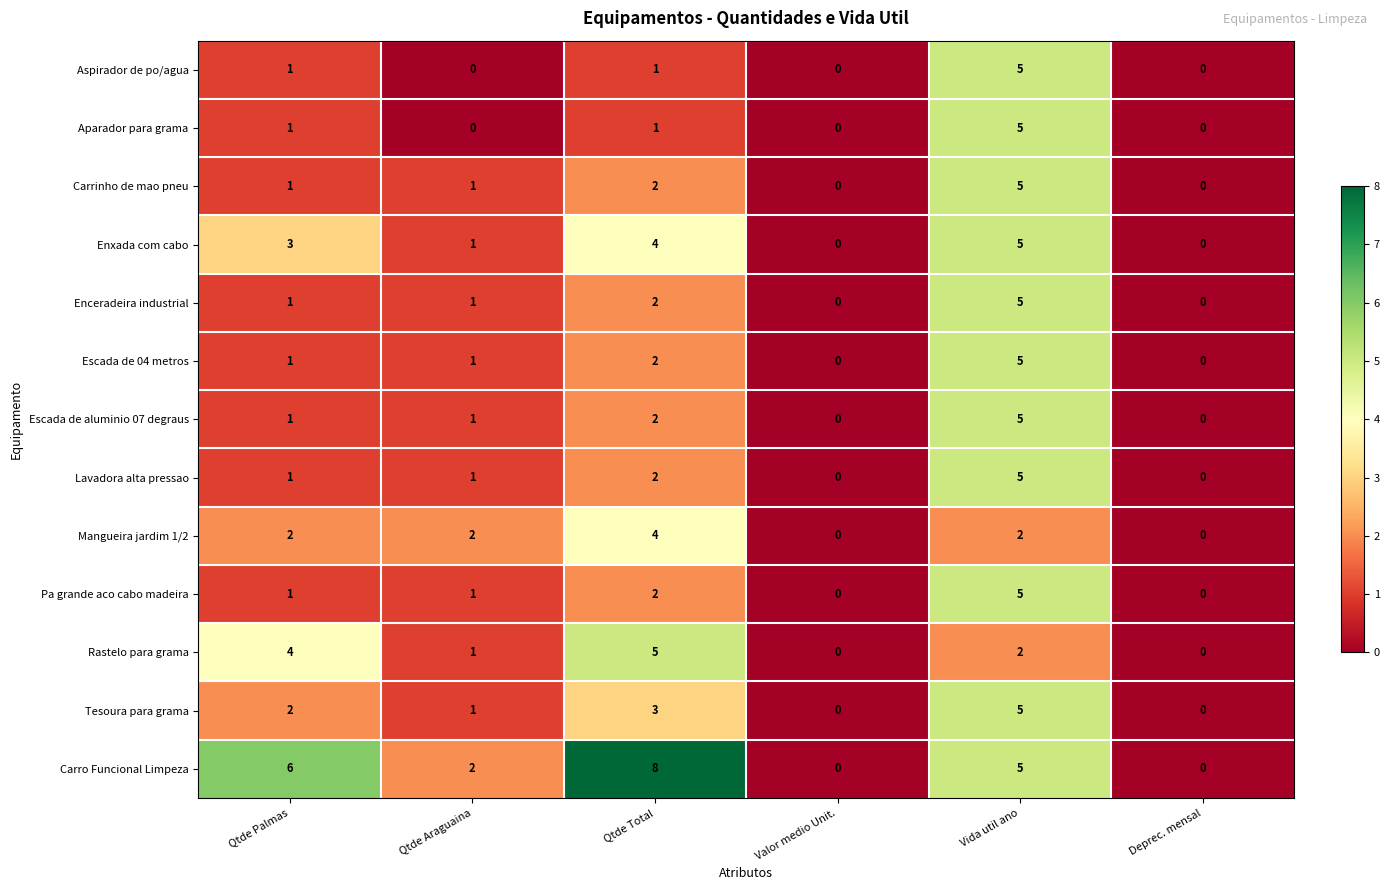

The Carro Funcional Limpeza series shows 6 at Qtde Palmas. True or false?

True